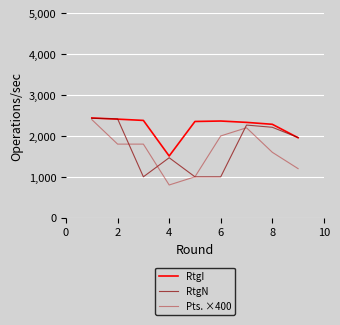

How many Pts. ×400 values are between 1200 and 2000?

5